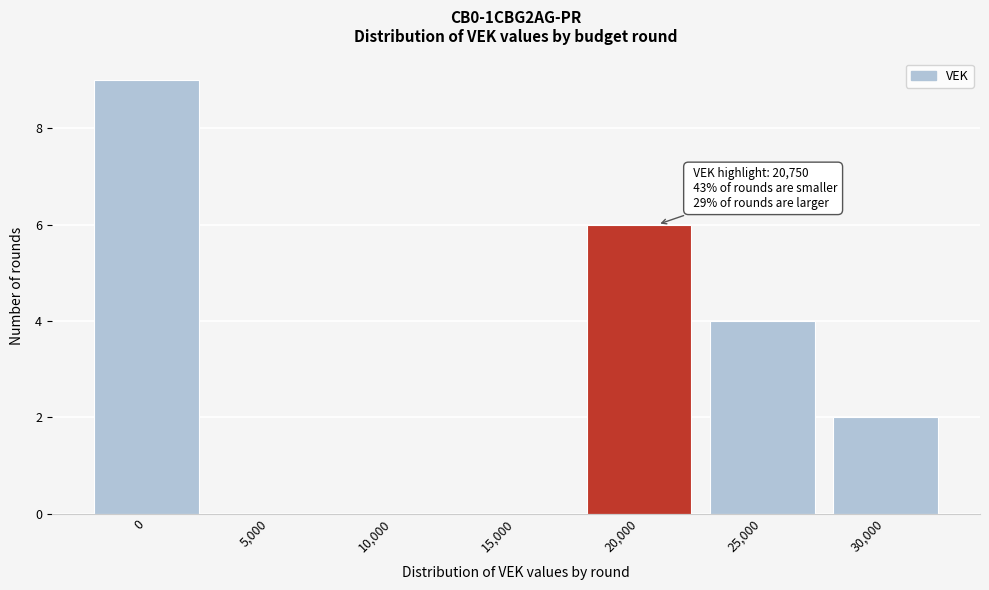

Which range on the x-axis has the tallest bar?

-2500 to 2500